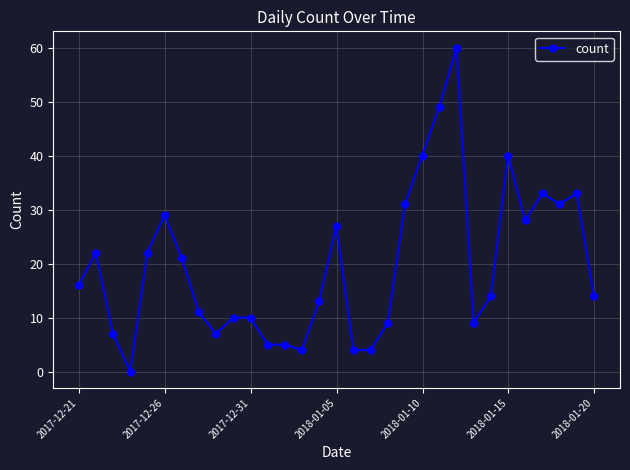

What is the greatest value displayed?

60